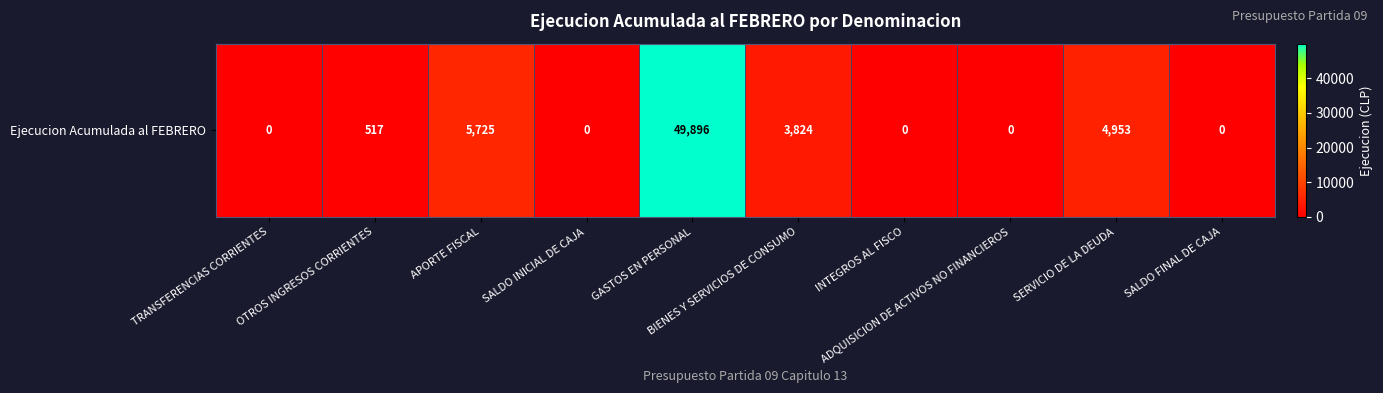

How many values are below 517?

5